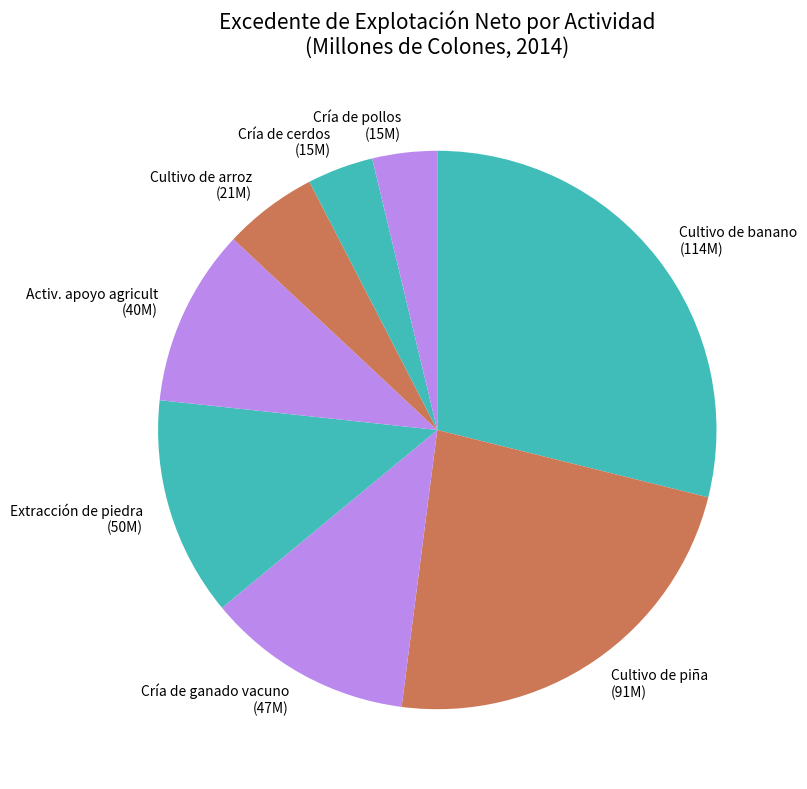

Does any single category account for the majority?

No